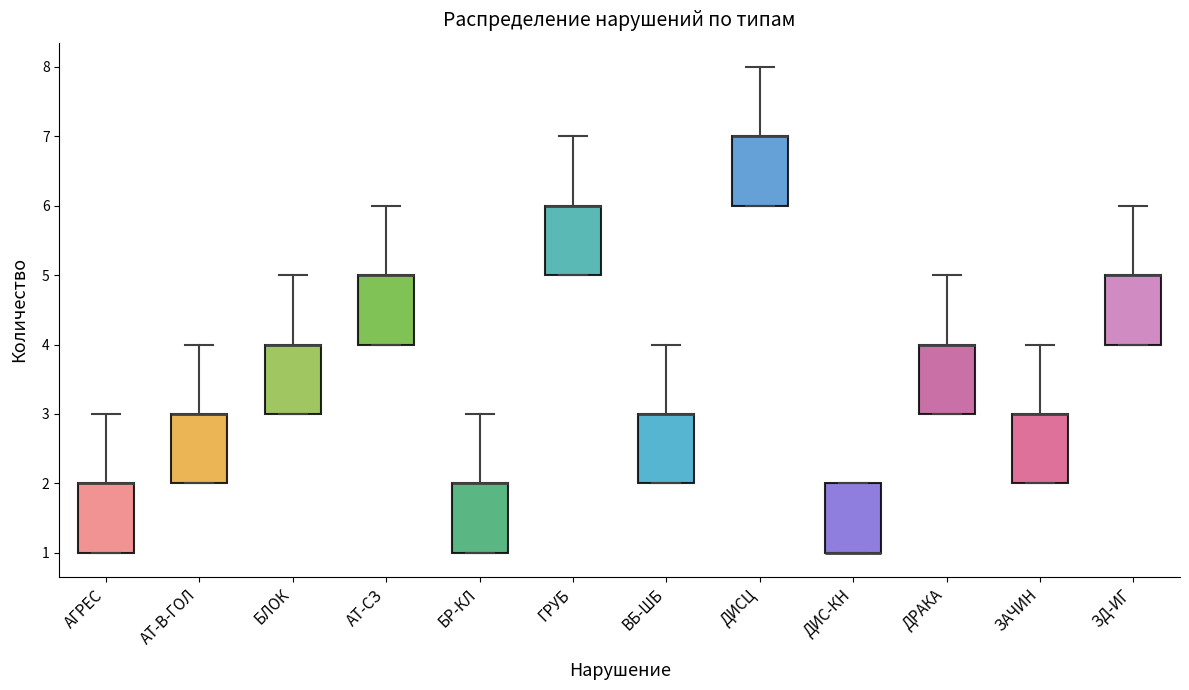

Reading left to right, read every box against the y-axis: the position of its median line, the range the box covers, and the ends of its whiskers. The values are not printed on the chart, so give them approximately, as read against the axis.

АГРЕС: median 2 (drawn on the box's upper edge), box 1 to 2, whiskers 1 to 3
АТ-В-ГОЛ: median 3 (drawn on the box's upper edge), box 2 to 3, whiskers 2 to 4
БЛОК: median 4 (drawn on the box's upper edge), box 3 to 4, whiskers 3 to 5
АТ-СЗ: median 5 (drawn on the box's upper edge), box 4 to 5, whiskers 4 to 6
БР-КЛ: median 2 (drawn on the box's upper edge), box 1 to 2, whiskers 1 to 3
ГРУБ: median 6 (drawn on the box's upper edge), box 5 to 6, whiskers 5 to 7
ВБ-ШБ: median 3 (drawn on the box's upper edge), box 2 to 3, whiskers 2 to 4
ДИСЦ: median 7 (drawn on the box's upper edge), box 6 to 7, whiskers 6 to 8
ДИС-КН: median 1 (drawn on the box's lower edge), box 1 to 2, whiskers 1 to 2
ДРАКА: median 4 (drawn on the box's upper edge), box 3 to 4, whiskers 3 to 5
ЗАЧИН: median 3 (drawn on the box's upper edge), box 2 to 3, whiskers 2 to 4
ЗД-ИГ: median 5 (drawn on the box's upper edge), box 4 to 5, whiskers 4 to 6